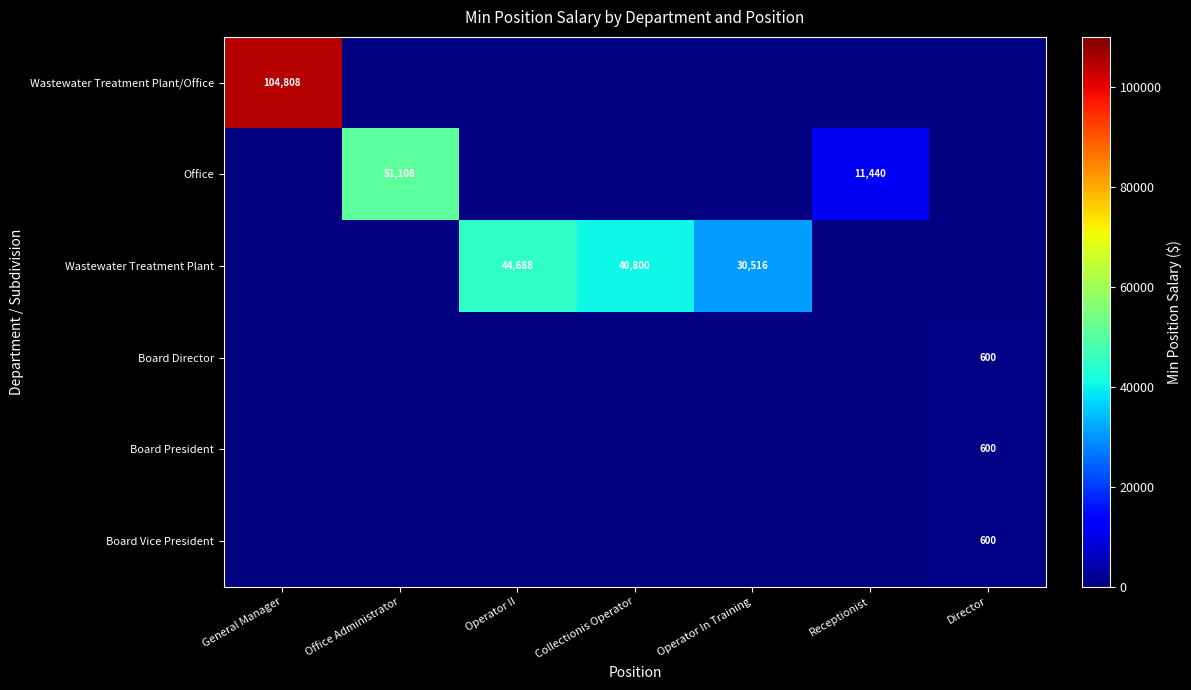

At how many categories does at least one series exceed 80512?

1